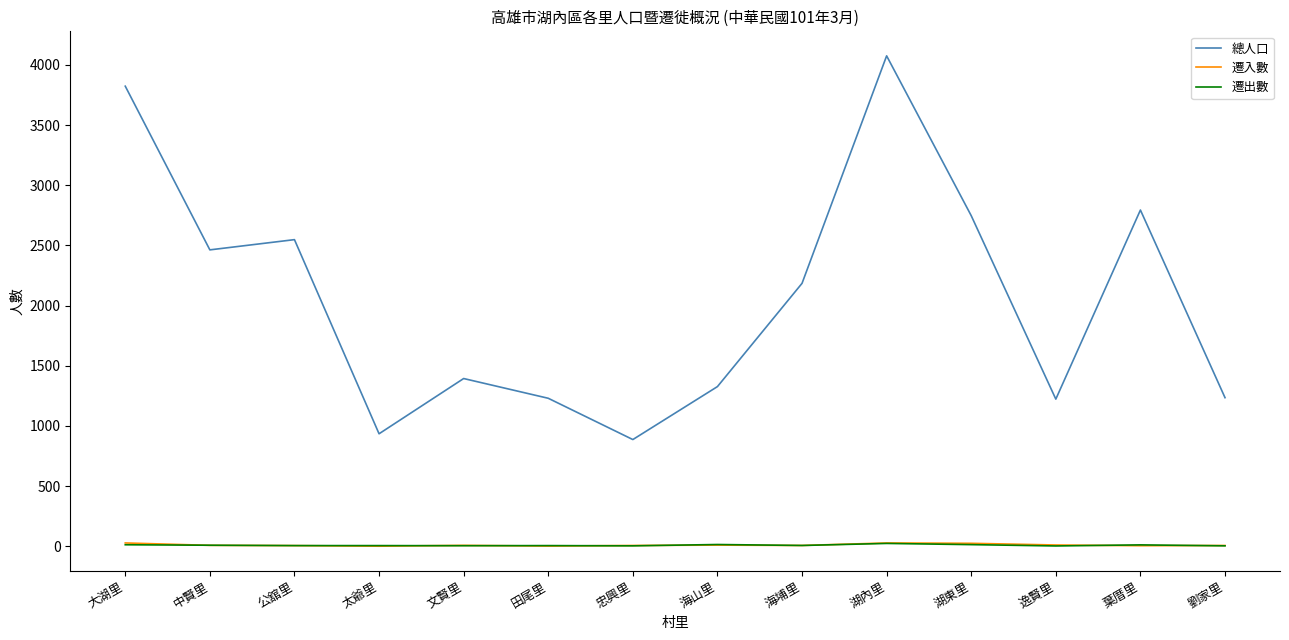

What is the lowest value of the 總人口 series?

887